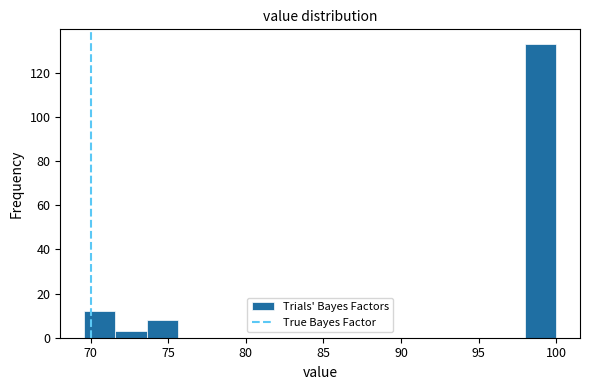

How tall is the bar that spans 73.5 to 75.5 on the x-axis? Neither the bar edges nor the heights are printed on the chart, so give them approximately, as read against the axes.

8